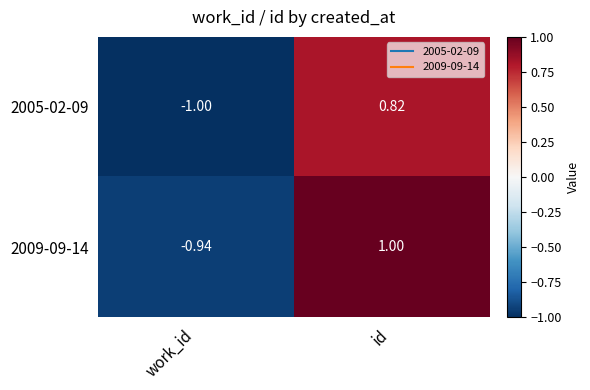

Where is 2005-02-09 nearest to the value 0?

id